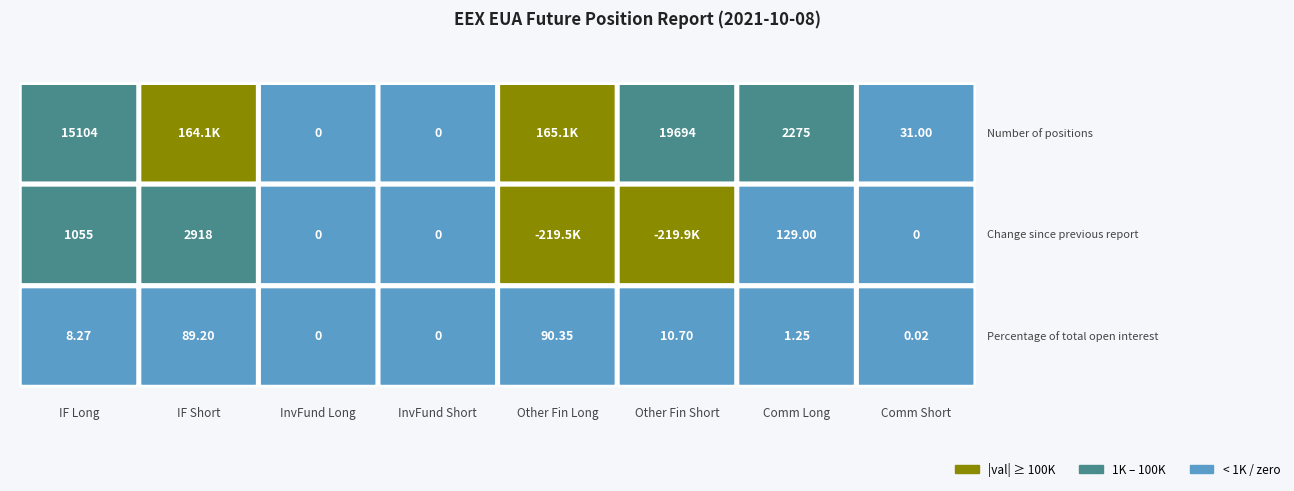

How many values in the Percentage of total open interest series exceed 8?

4